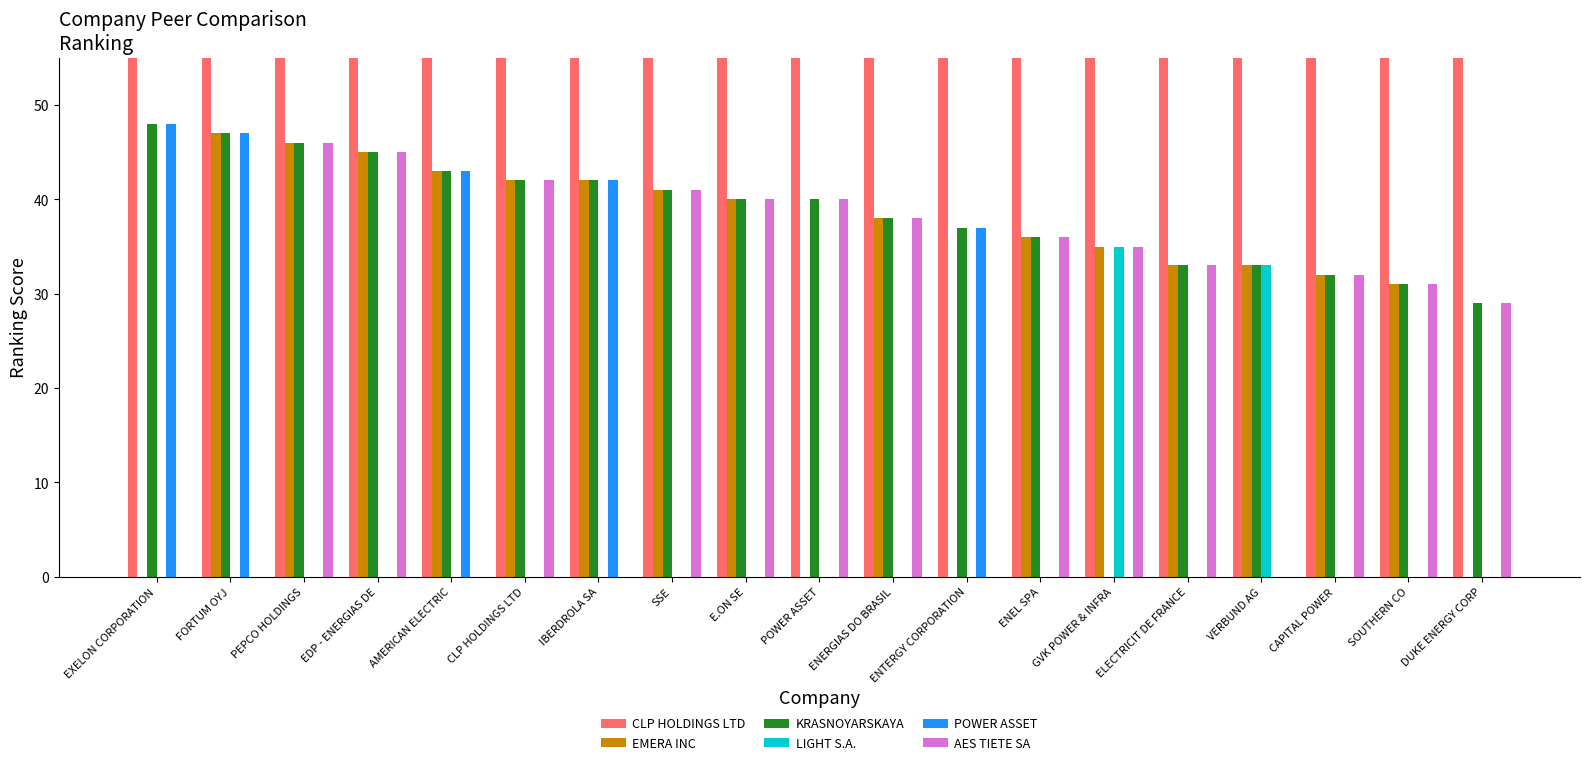

At which label does CLP HOLDINGS LTD first exceed 1089?

EXELON CORPORATION